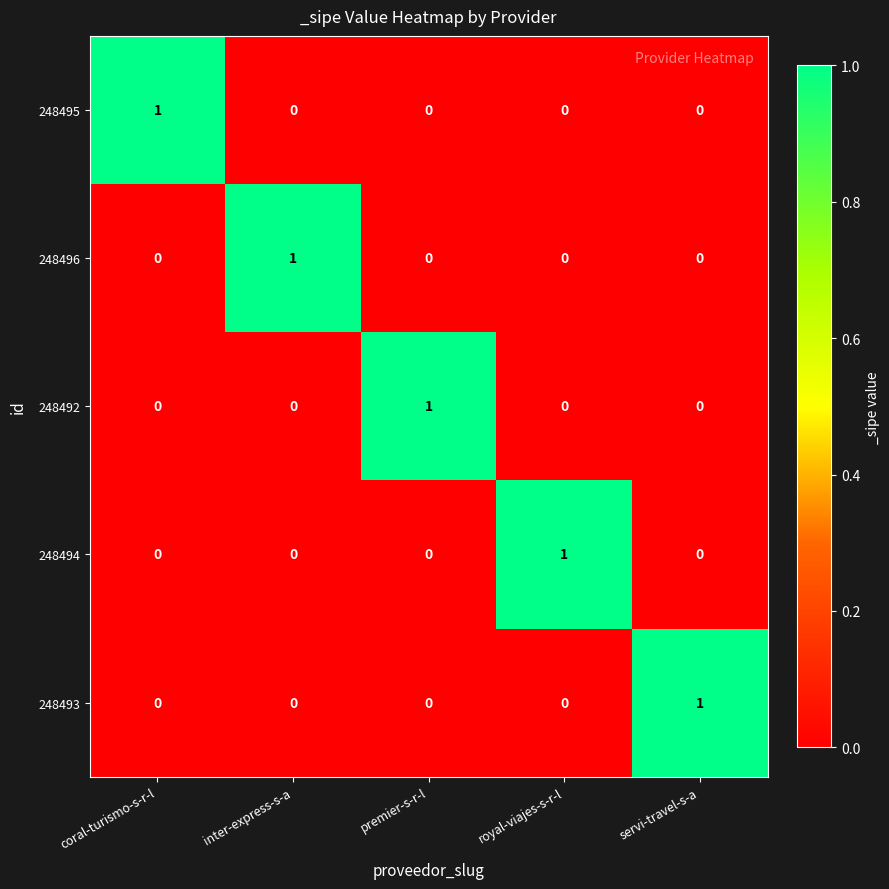

How many 248494 values are between 0 and 1?

5